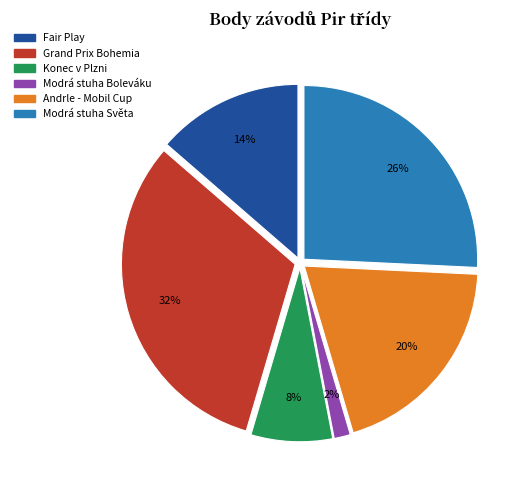

To the nearest percent, what is the average slice percentage?

17%